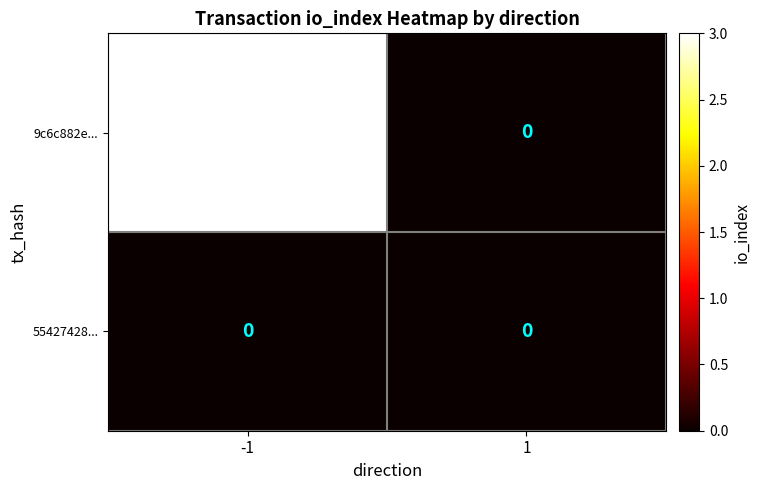

Which series has the widest spread of values?

9c6c882e...